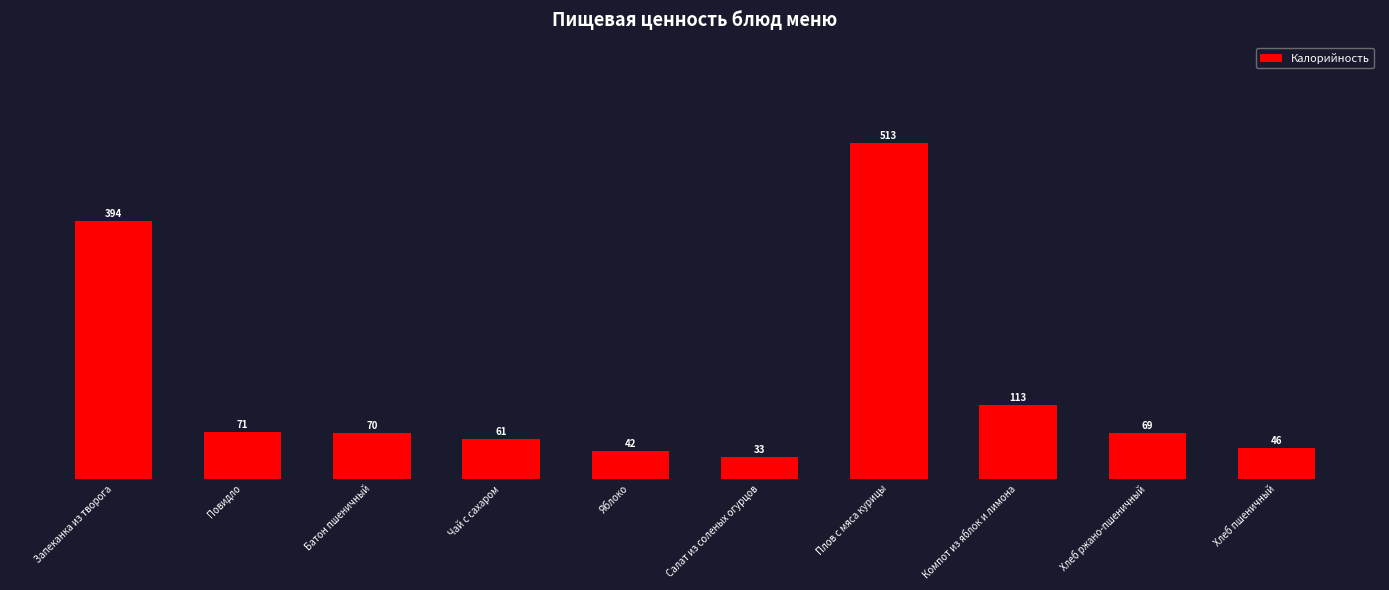

Which label corresponds to the smallest value in the chart?

Салат из соленых огурцов